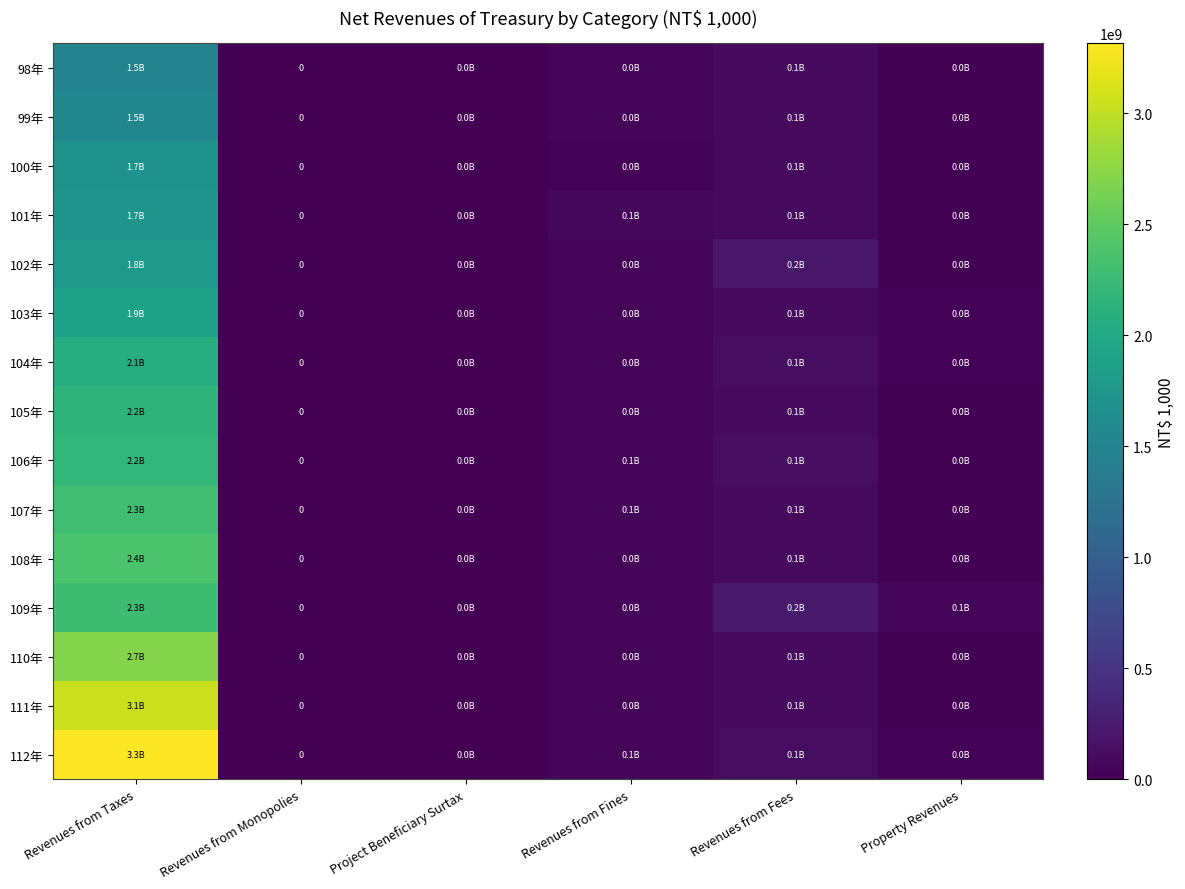

Which series changed the most between Revenues from Fees and Property Revenues?

102年